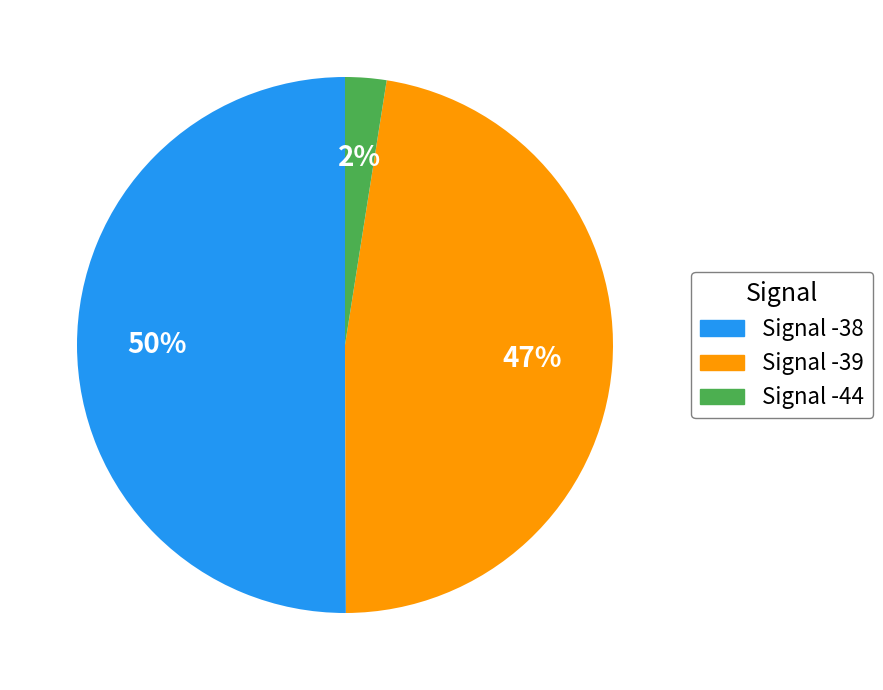

To the nearest percent, what is the difference between the largest and smallest slice percentages?

48%